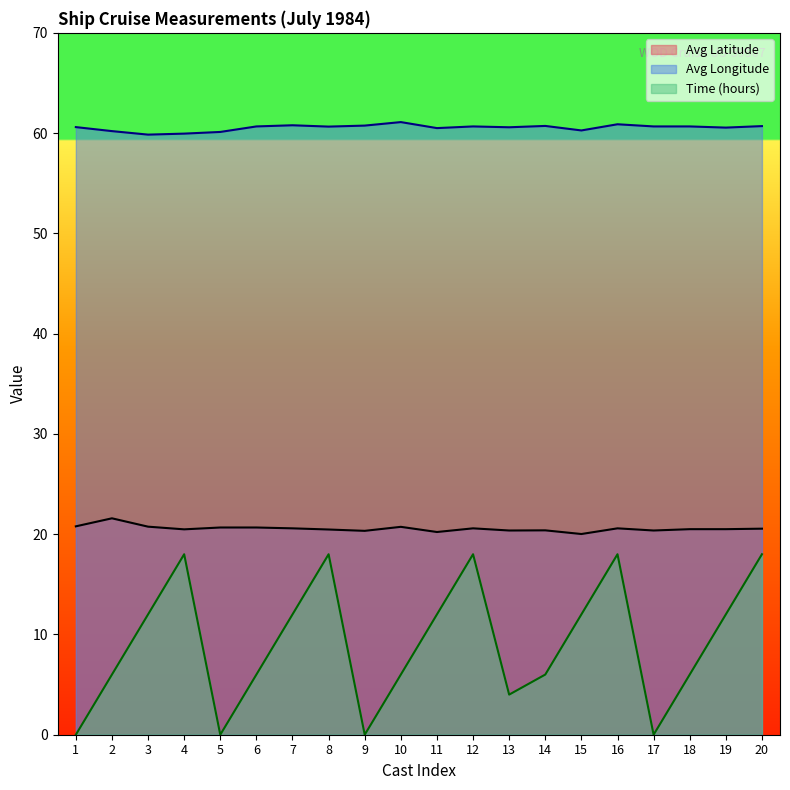

List the series in order of their overall mean, lowest first.

Time (hours), Avg Latitude, Avg Longitude